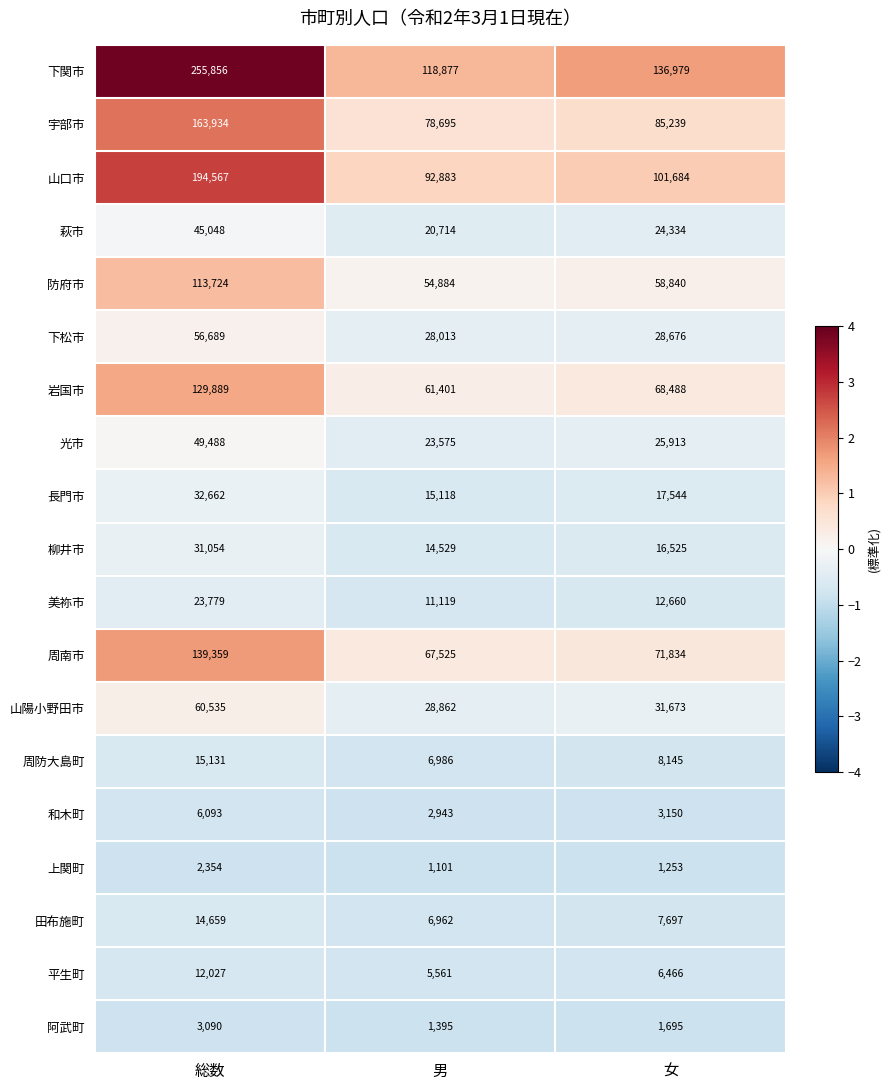

Which series has the largest total across all categories?

下関市